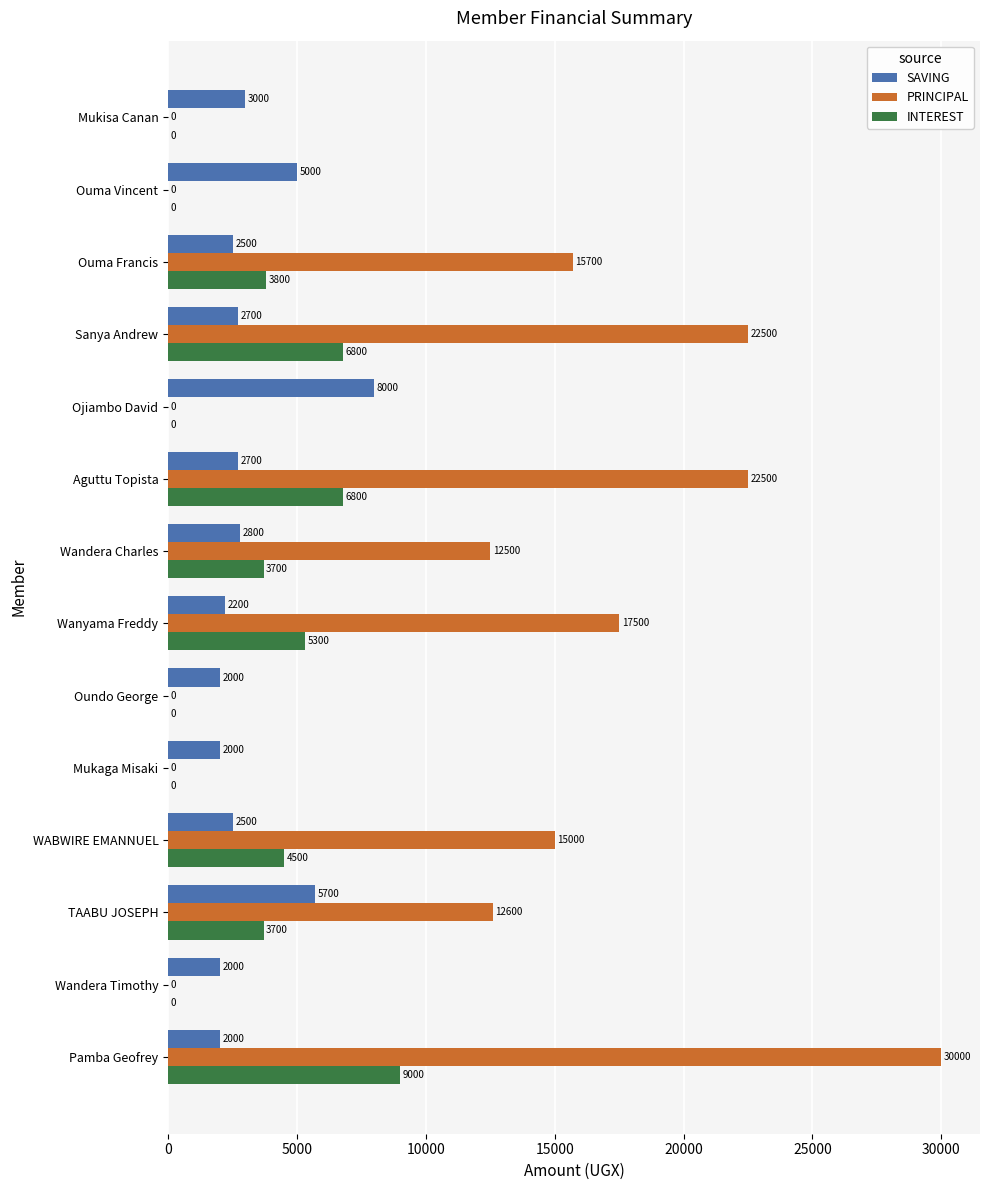

True or false: PRINCIPAL has a value of 0 at Oundo George.

True